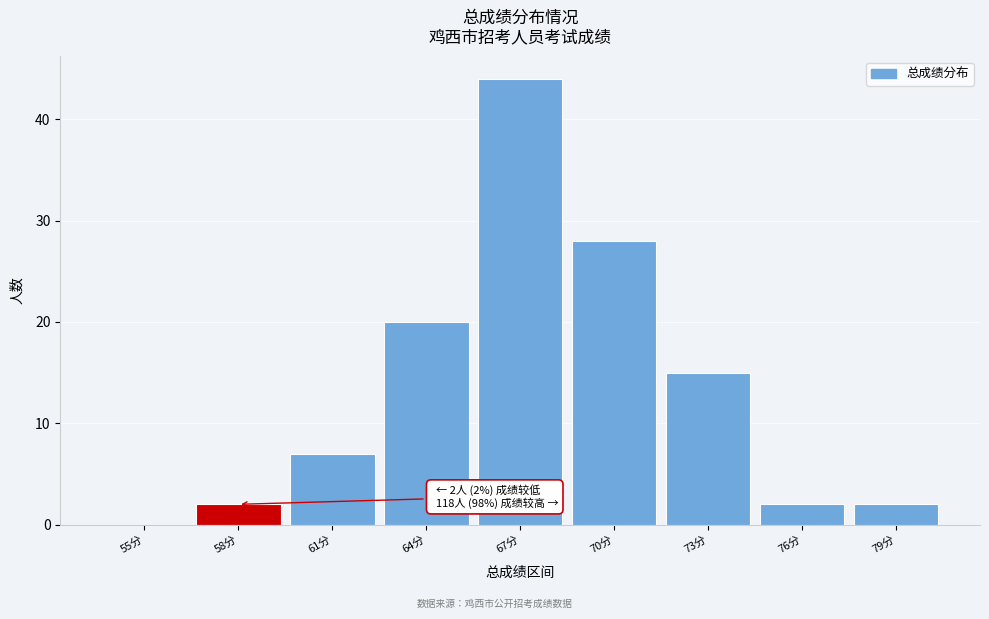

Reading right to left, list all the values displayed in this chart.

79分=2	76分=2	73分=15	70分=28	67分=44	64分=20	61分=7	58分=2	55分=0